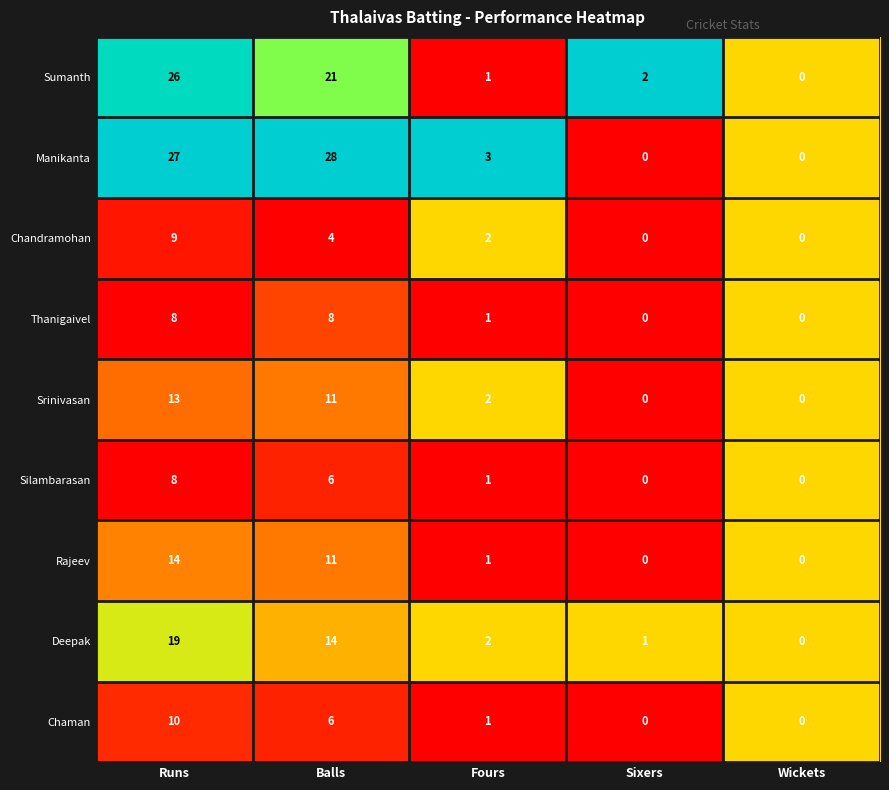

What is the average value of the Manikanta series?

12